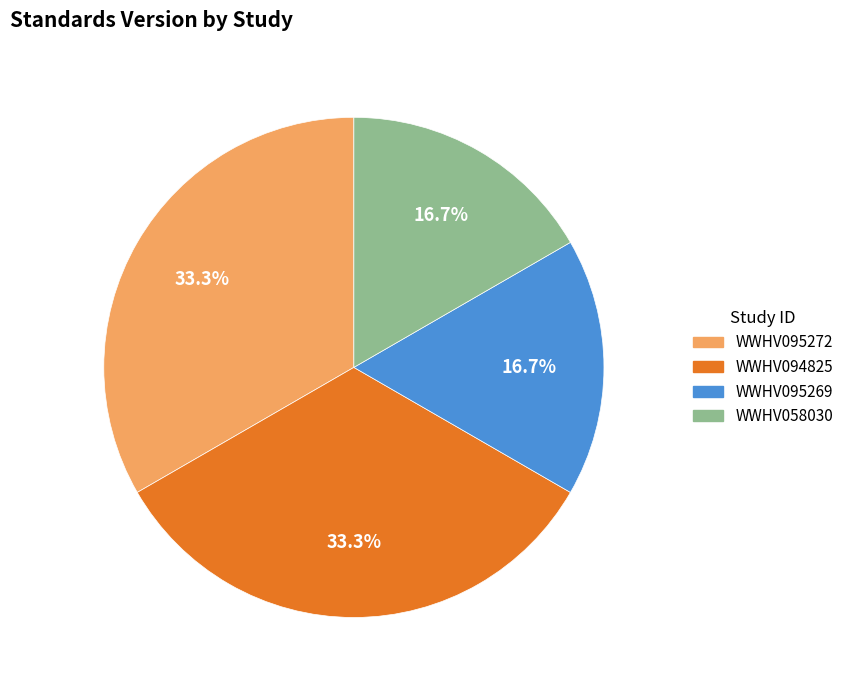

What percentage do WWHV058030 and WWHV094825 together represent?

50.0%